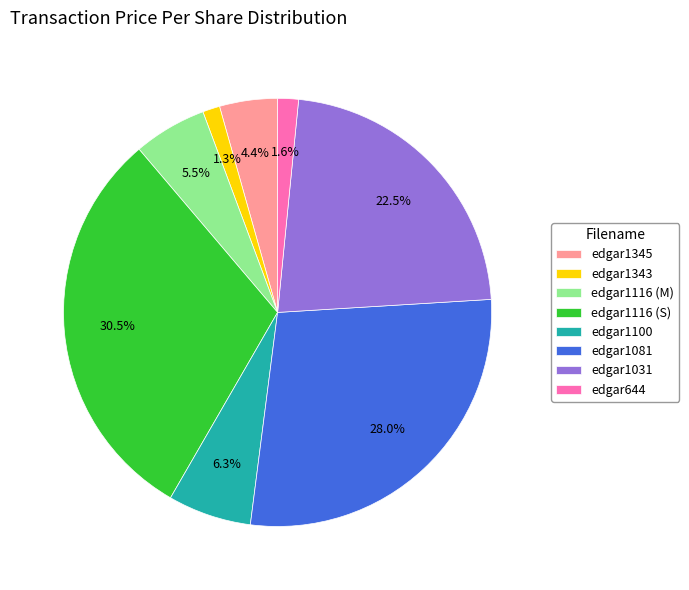

Is there a majority slice in this chart?

No